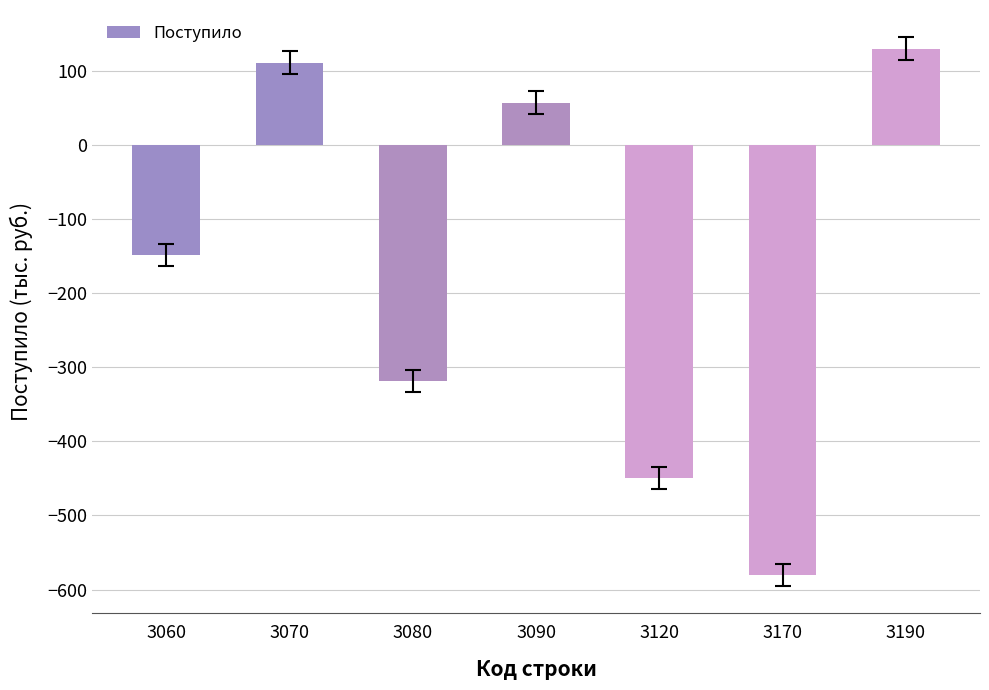

Reading left to right, what are all the values shown in this chart?

3060=-148	3070=112	3080=-318	3090=58	3120=-449	3170=-580	3190=131